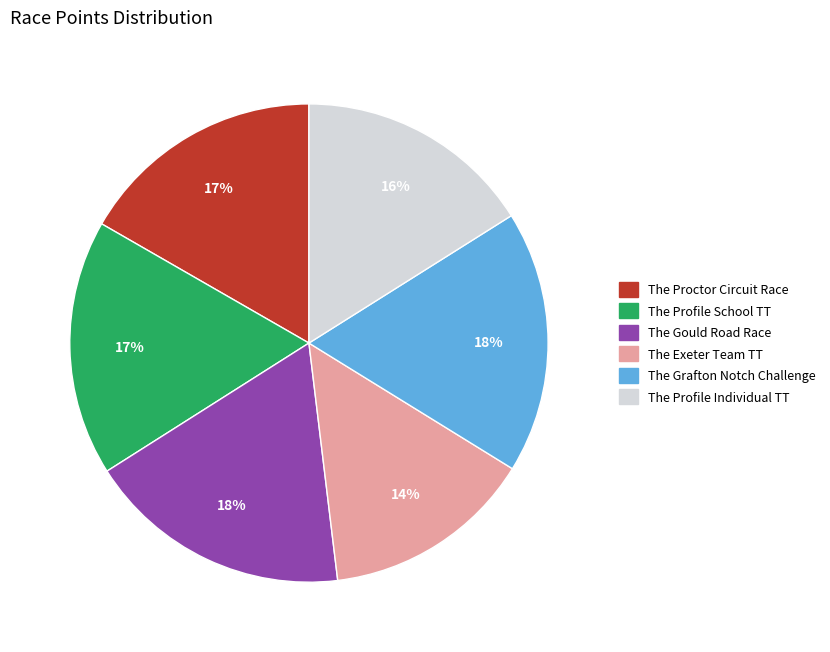

To the nearest percent, what is the difference between the largest and smallest slice percentages?

4%